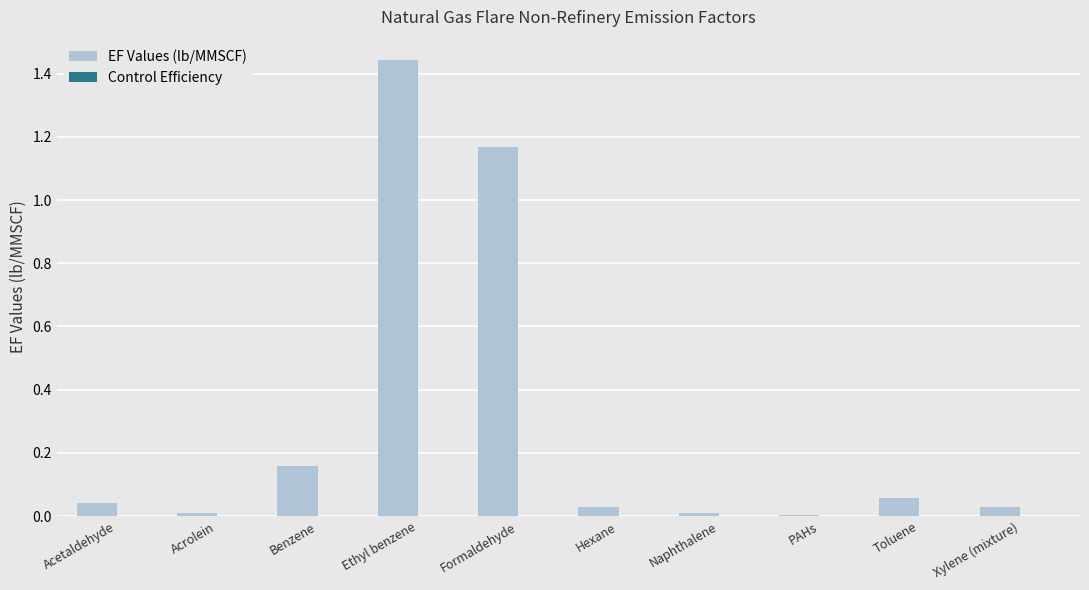

Which has a higher value, Toluene or Benzene?

Benzene